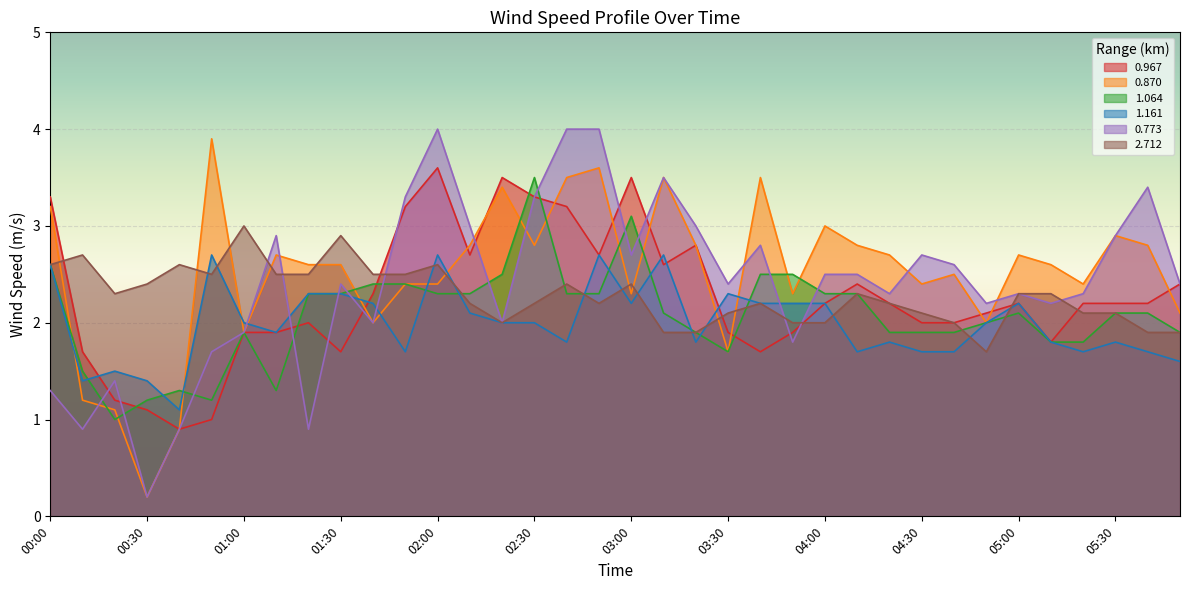

Is the value of 1.064 at 04:10 greater than the value of 0.967 at 03:00?

No